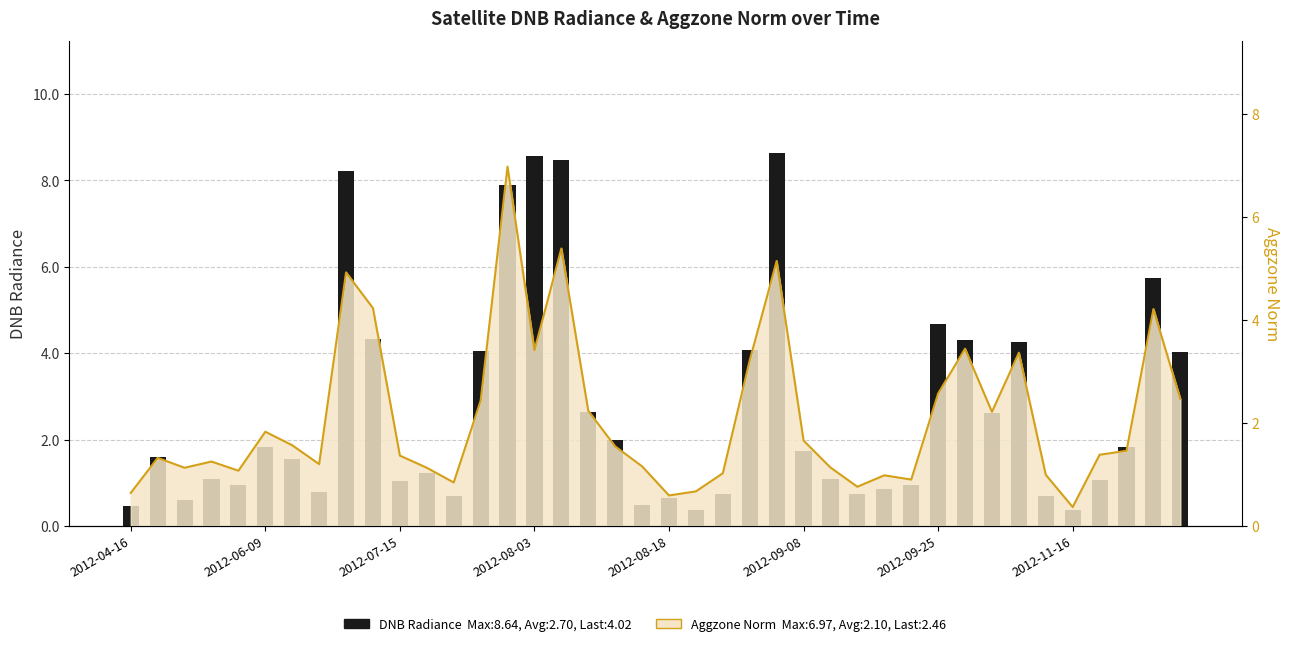

What is the change in value from 21 to 33?

+3.9